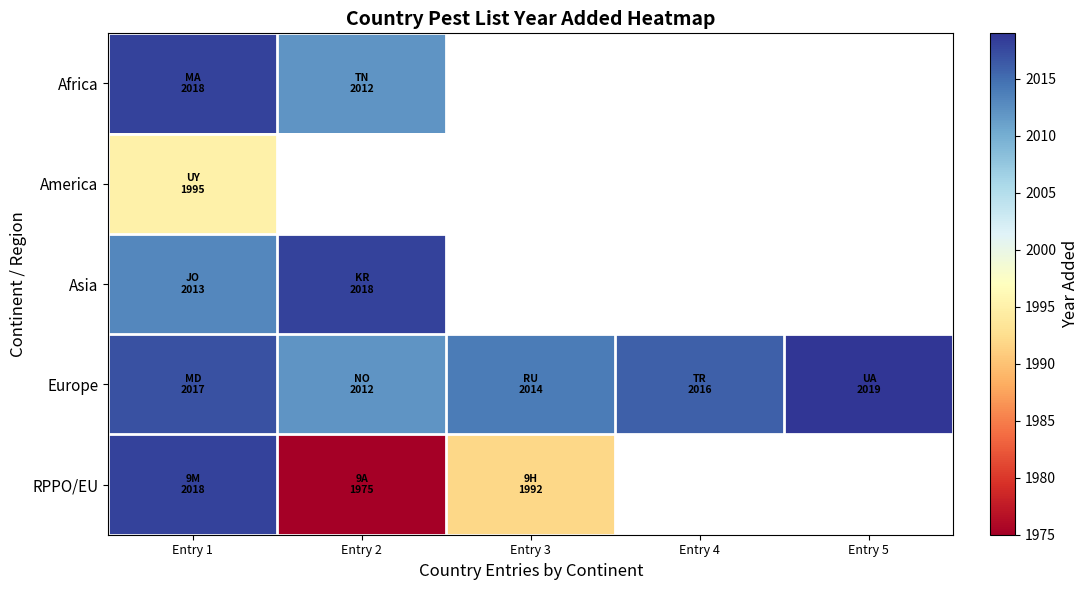

At which category does the chart reach its minimum across all series?

Entry 2